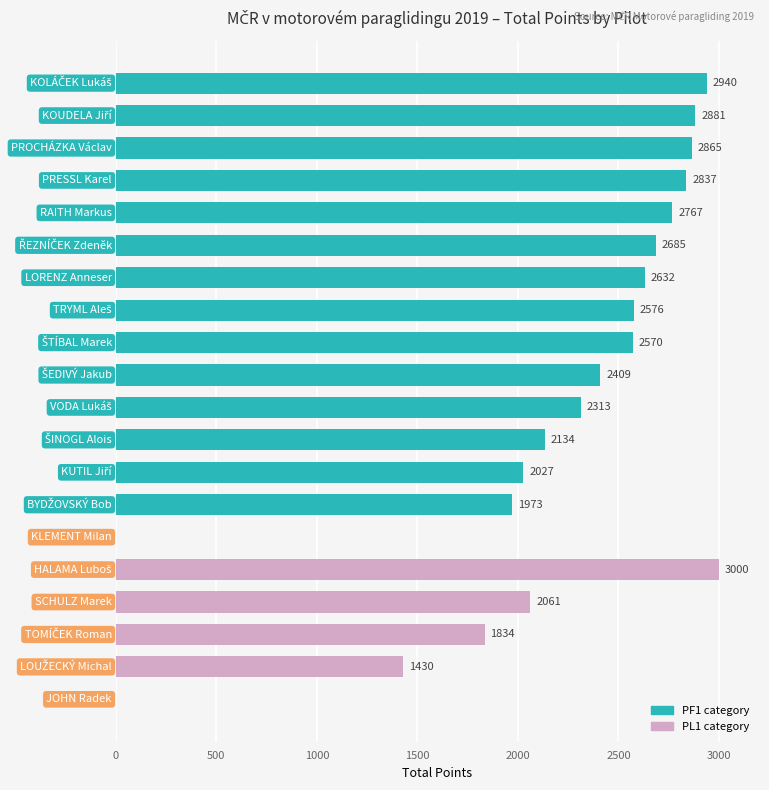

What is the sum of all values?

43934